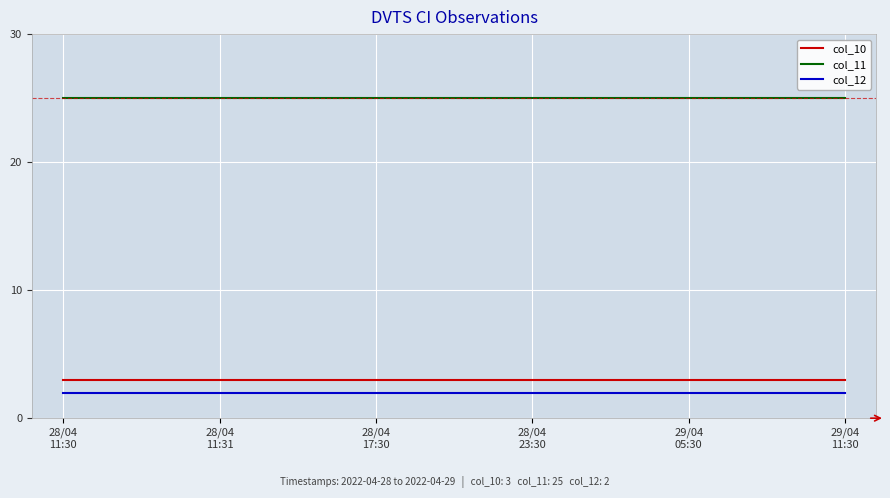

The value of col_10 at 28/04
17:30 is 4. True or false?

False